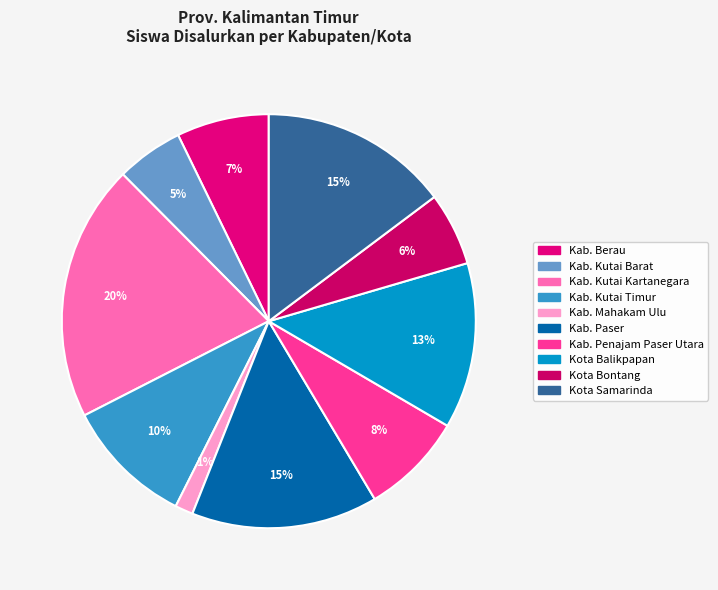

How many segments does this pie chart have?

10